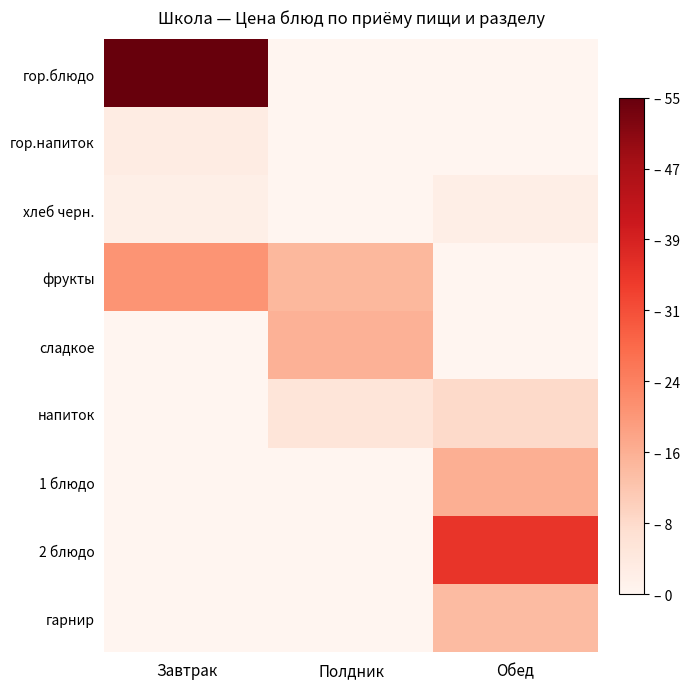

Which series has the largest range (max minus min)?

гор.блюдо